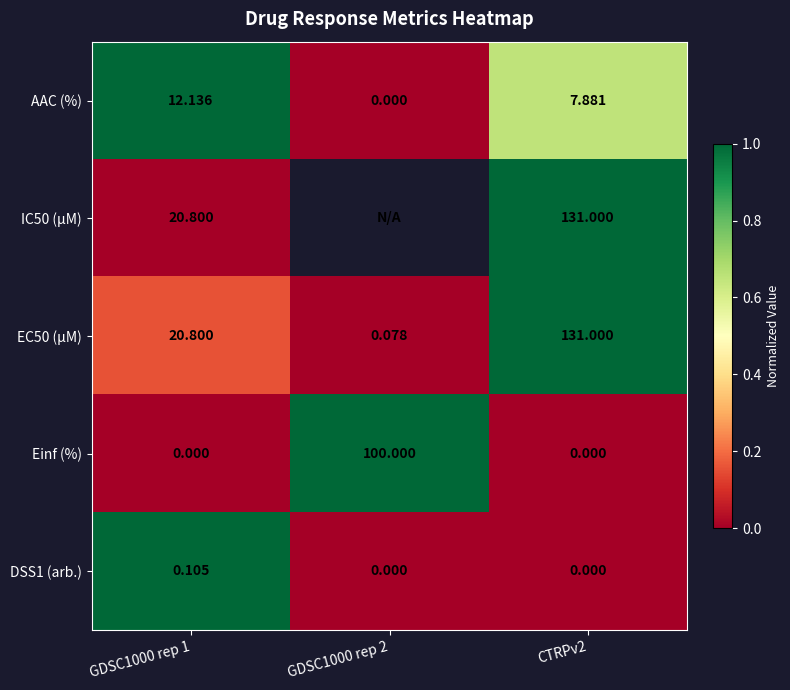

Between GDSC1000 rep 2 and GDSC1000 rep 1, which is larger?

GDSC1000 rep 1